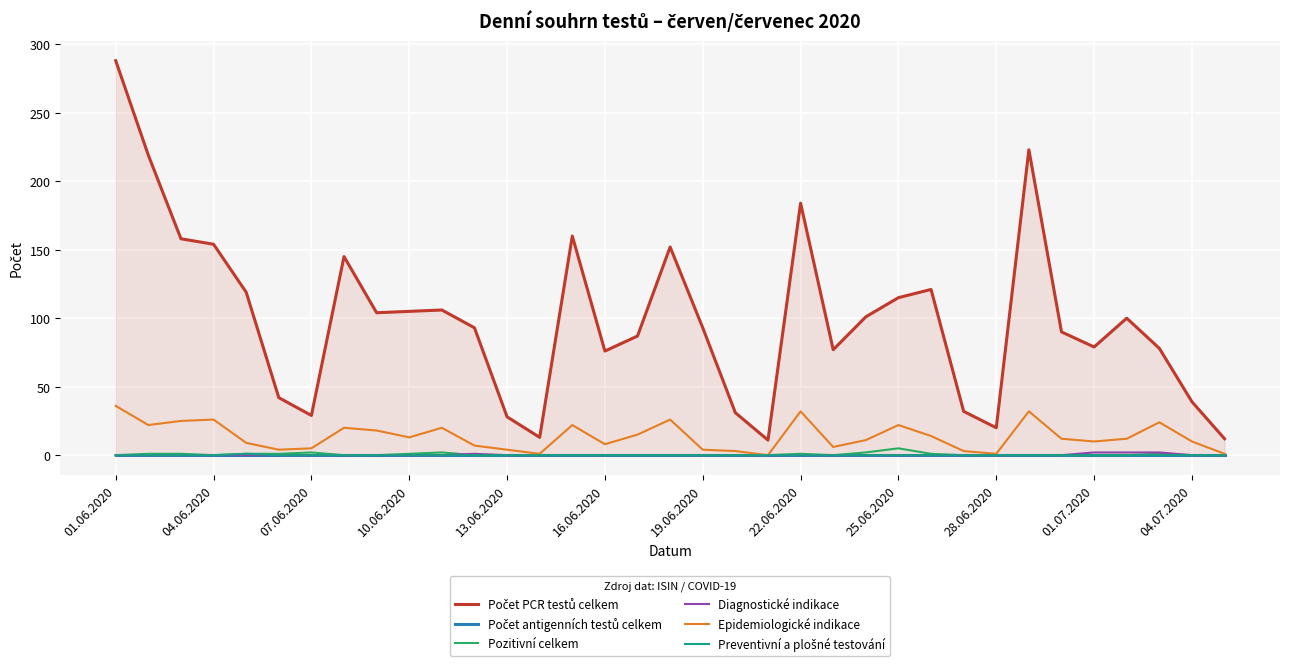

How many interior local peaks does the Epidemiologické indikace series have?

9